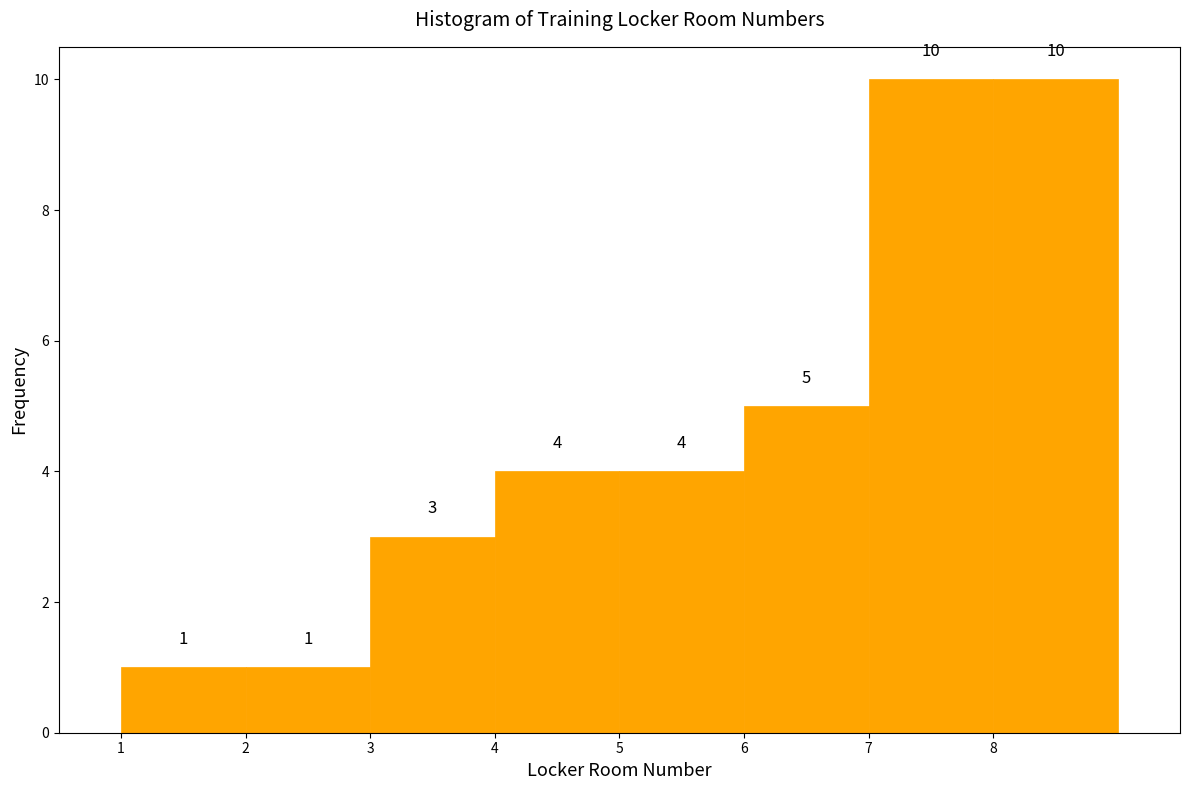

Reading left to right, transcribe this chart: for each bar, give the range it covers on the x-axis and its height.

1 to 2: 1
2 to 3: 1
3 to 4: 3
4 to 5: 4
5 to 6: 4
6 to 7: 5
7 to 8: 10
8 to 9: 10